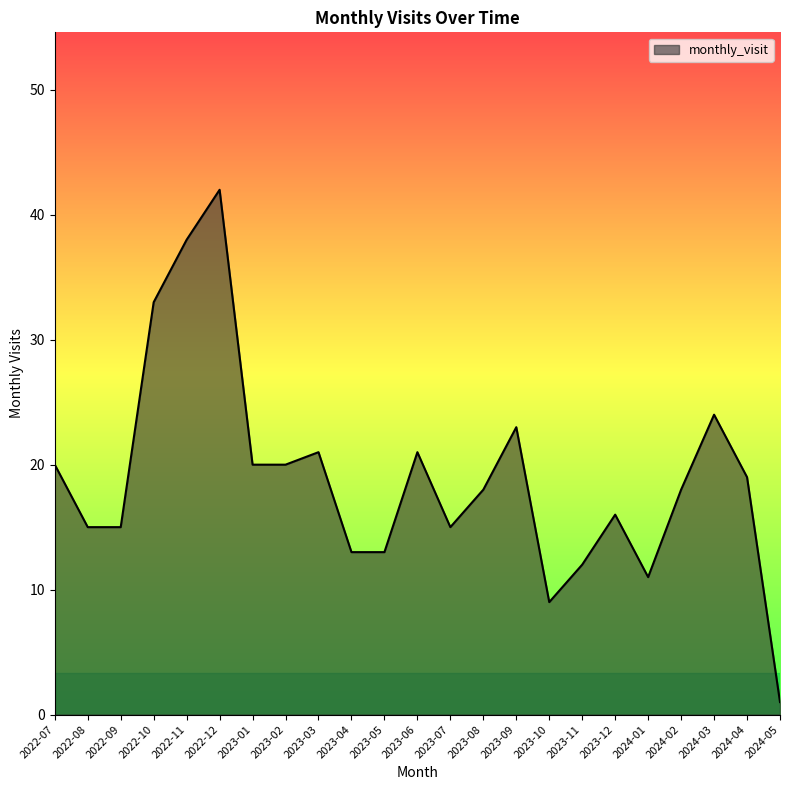

Reading left to right, extract all data points from this chart.

20	15	15	33	38	42	20	20	21	13	13	21	15	18	23	9	12	16	11	18	24	19	1